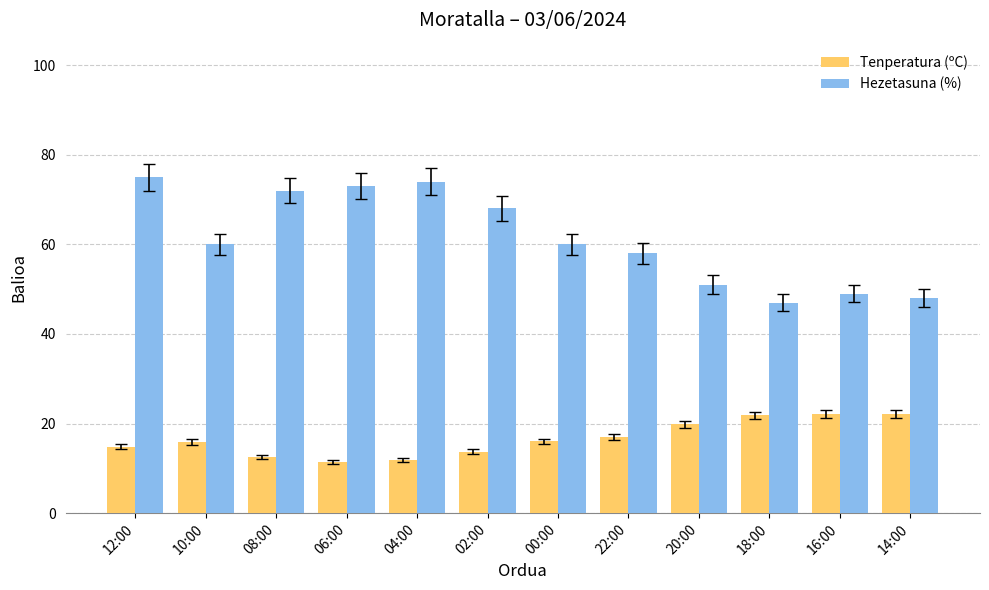

What is the difference between the maximum and minimum values in the Tenperatura (ºC) series?

10.7